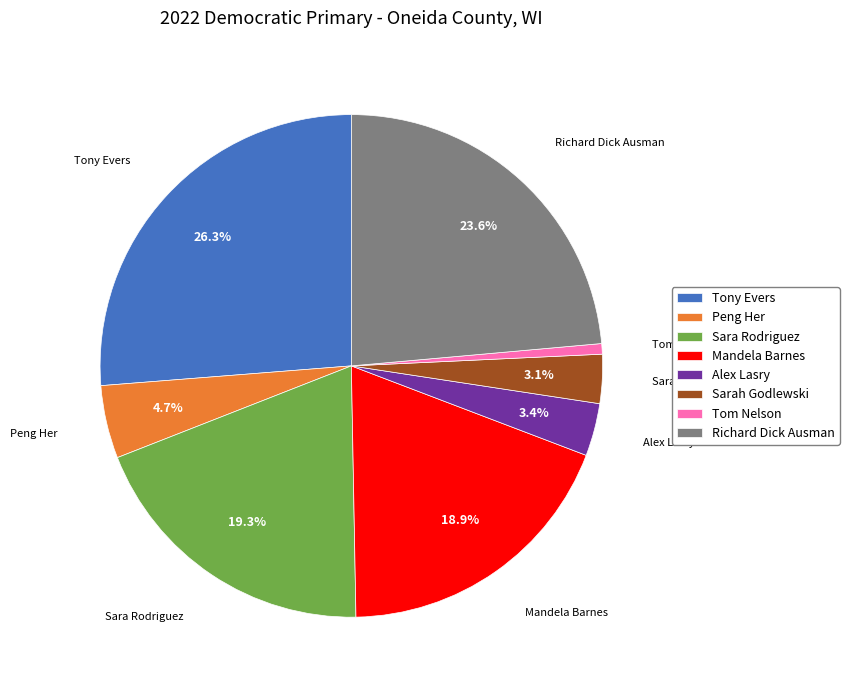

How many segments does this pie chart have?

8